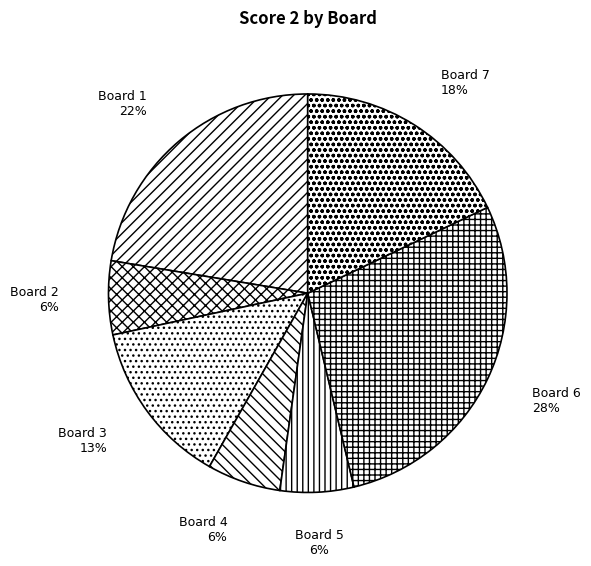

How many segments does this pie chart have?

7